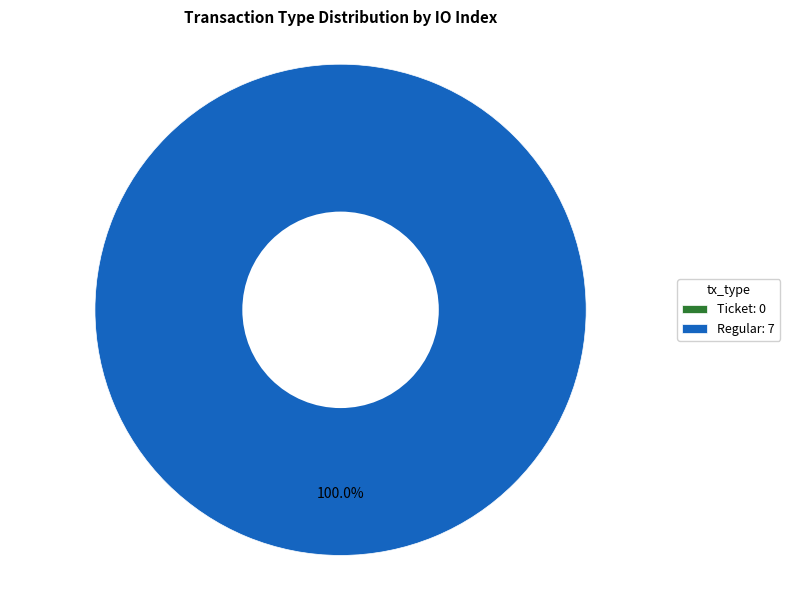

How many slices are in this pie chart?

2